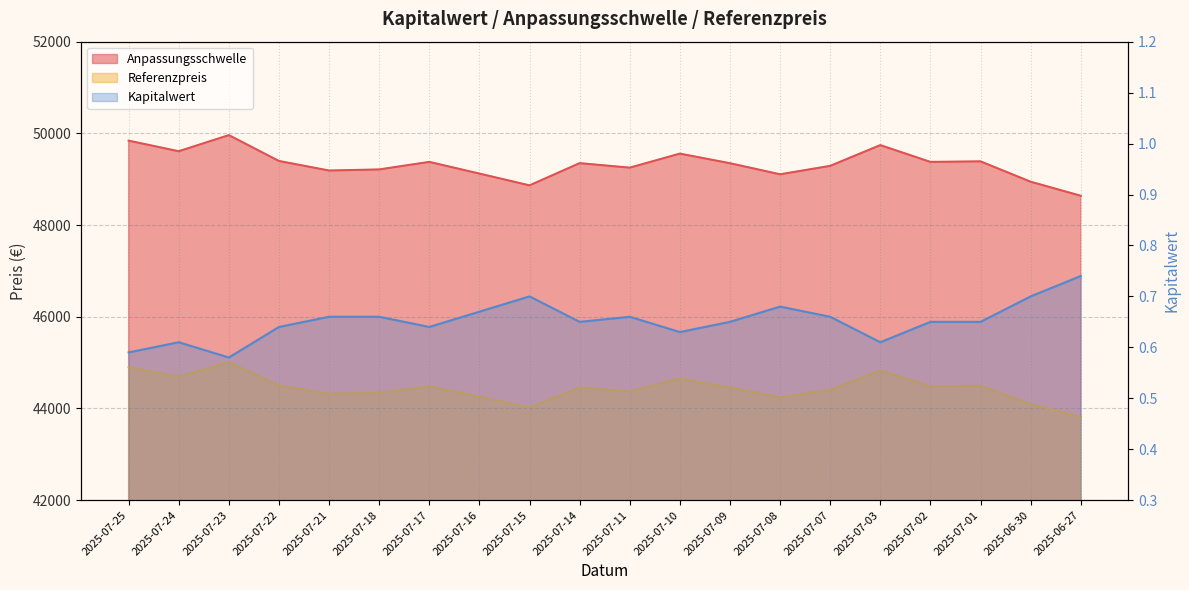

What is the label of the 2nd point from the right?

2025-06-30